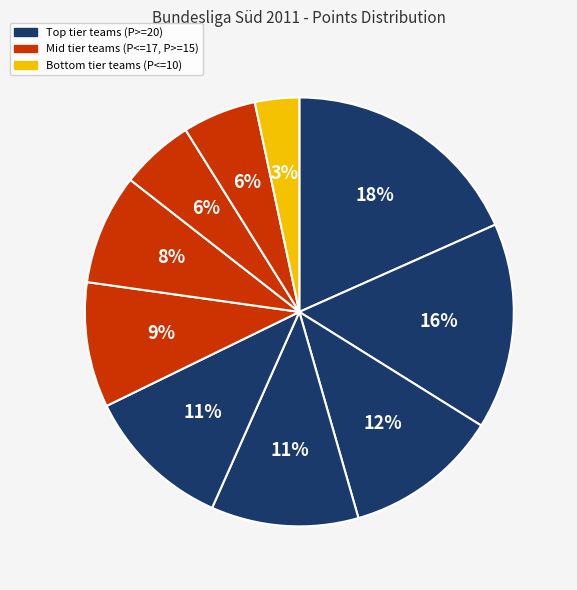

To the nearest percent, what is the difference between the largest and smallest slice percentages?

15%